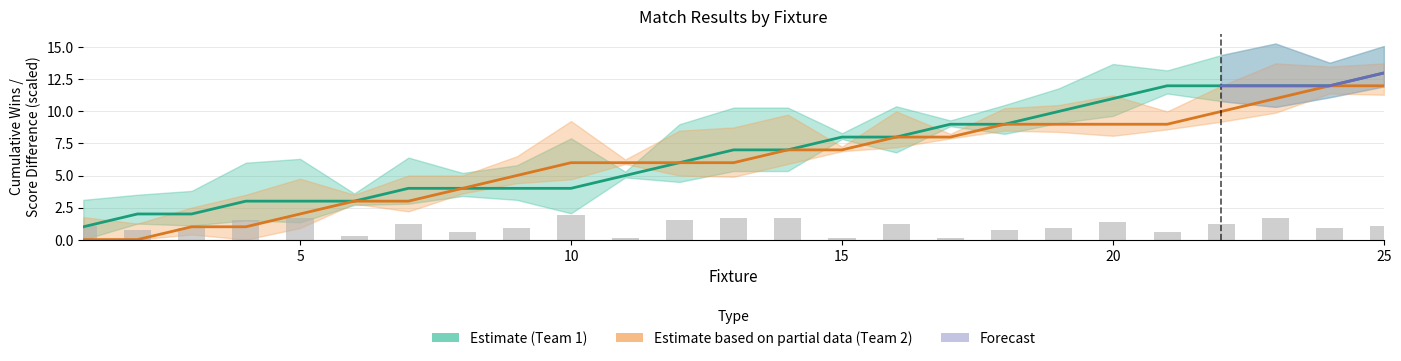

Where is Wins_team2 nearest to the value 0?

1